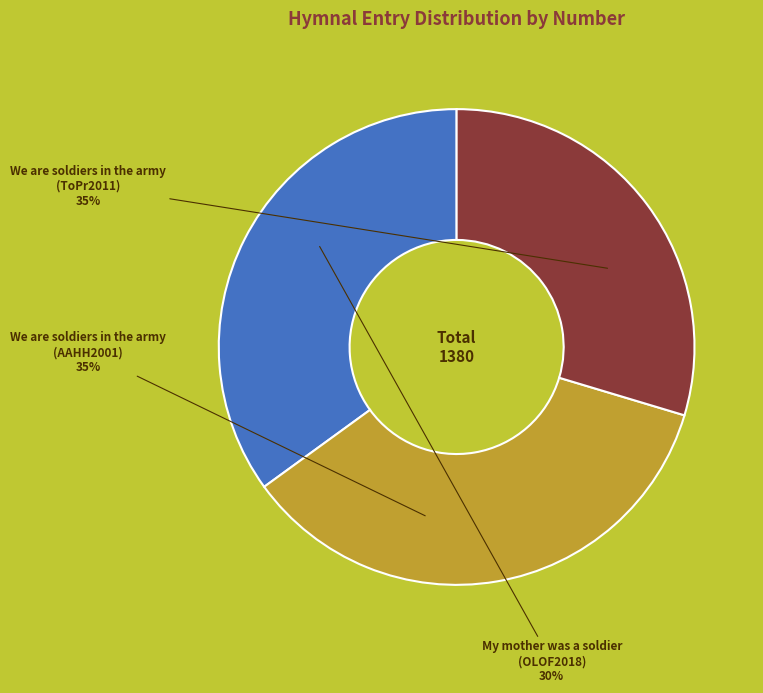

Is there any slice that represents more than half of the pie?

No